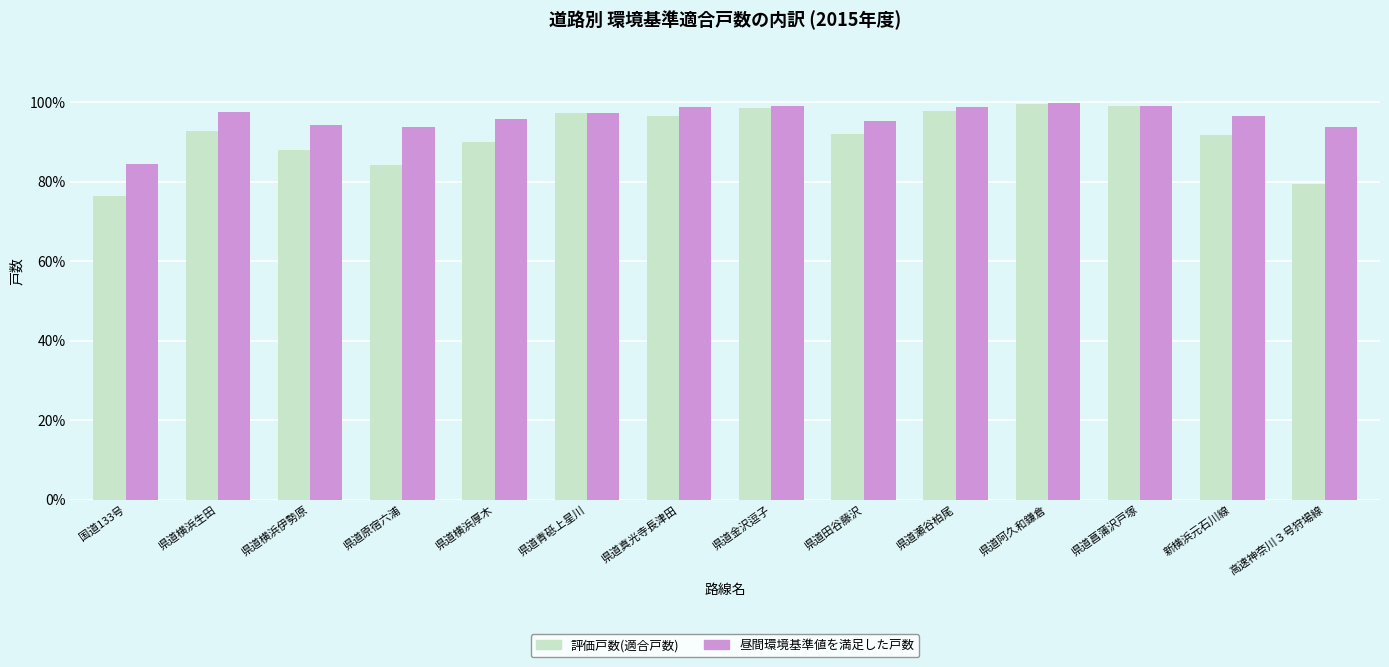

Which label corresponds to the smallest value in the chart?

国道133号